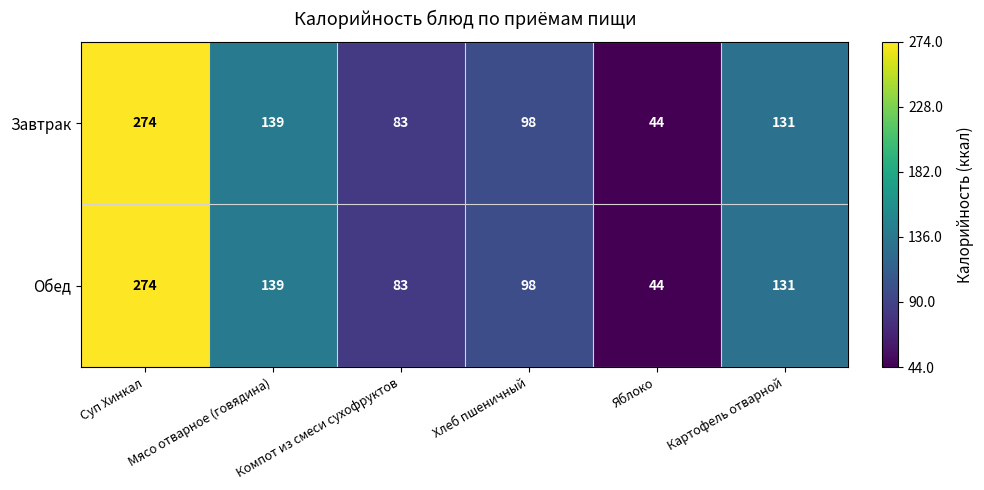

The Обед series shows 139 at Мясо отварное (говядина). True or false?

True